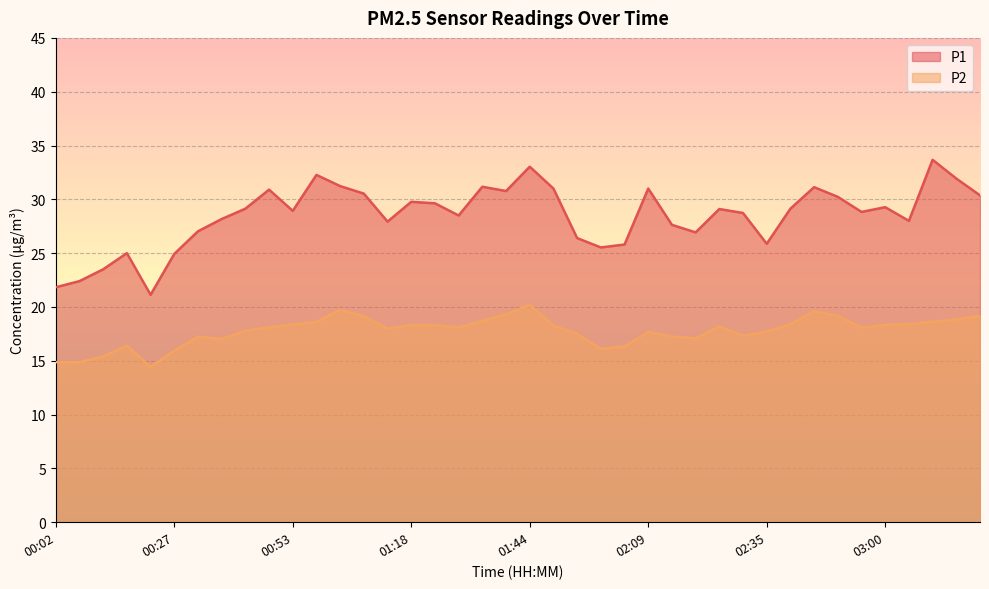

What is the value of the P1 point at the 32nd from the left?

29.1